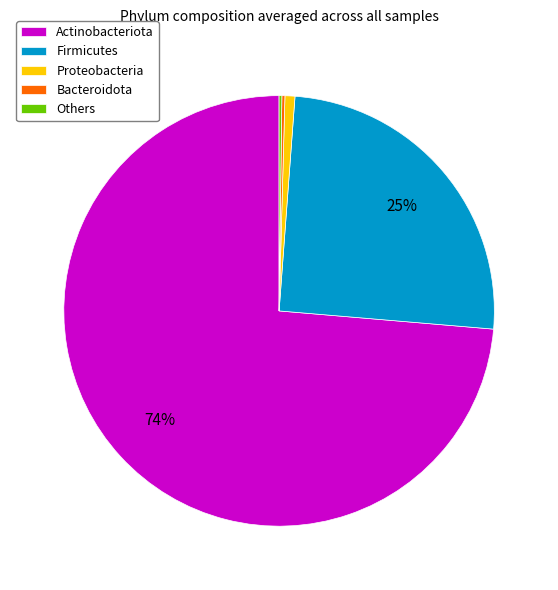

To the nearest percent, what is the average slice percentage?

20%